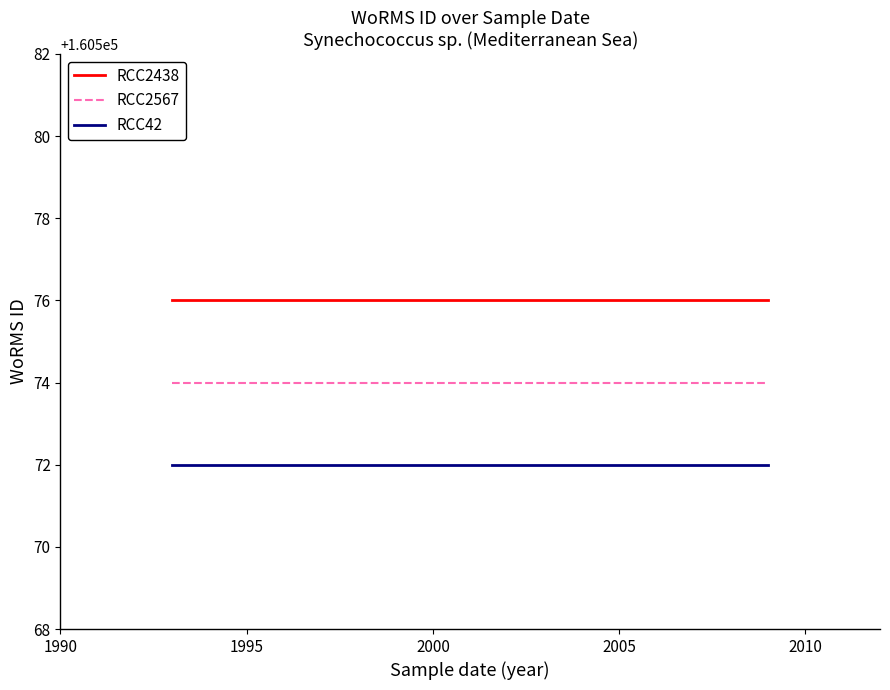

Rank the series by their maximum value, from lowest to highest.

RCC42, RCC2567, RCC2438